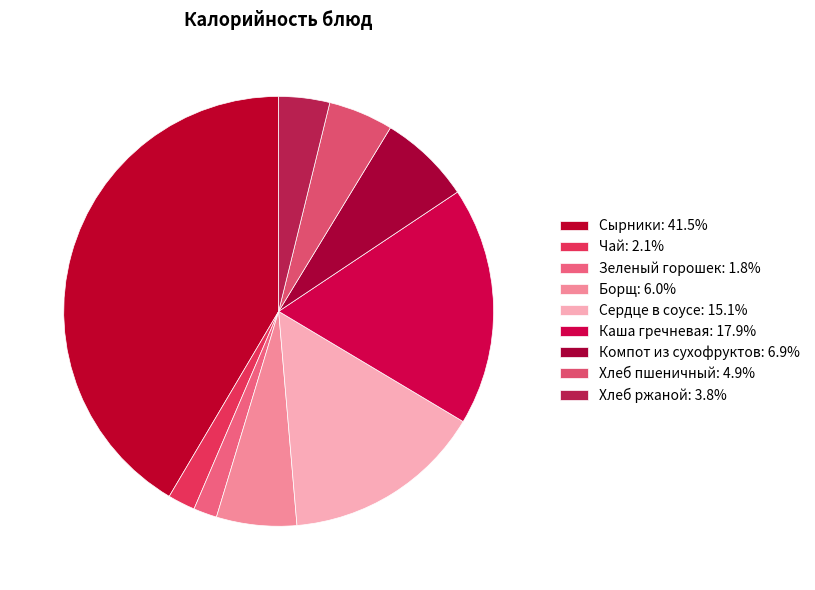

Which category has the smallest portion of the pie?

Зеленый горошек